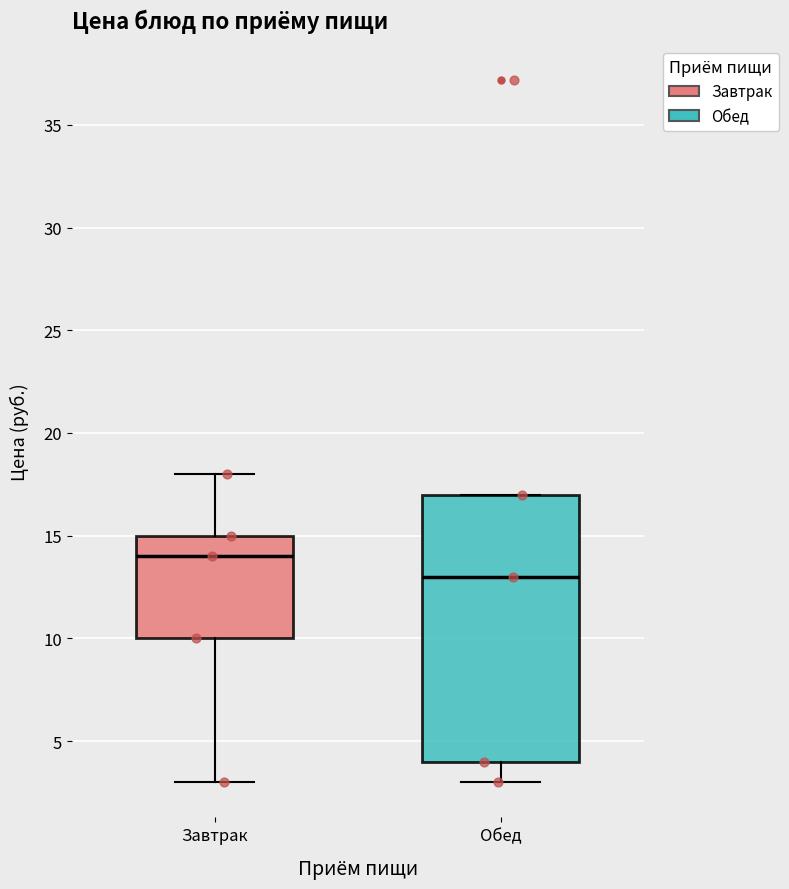

Reading left to right, transcribe this box plot: for each box, give where its median line is, the range the box spans, and where its two whiskers end, as read against the y-axis. The values are not printed on the chart, so give them approximately, as read against the axis.

Завтрак: median 14, box 10 to 15, whiskers 3 to 18
Обед: median 13, box 4 to 17, whiskers 3 to 17